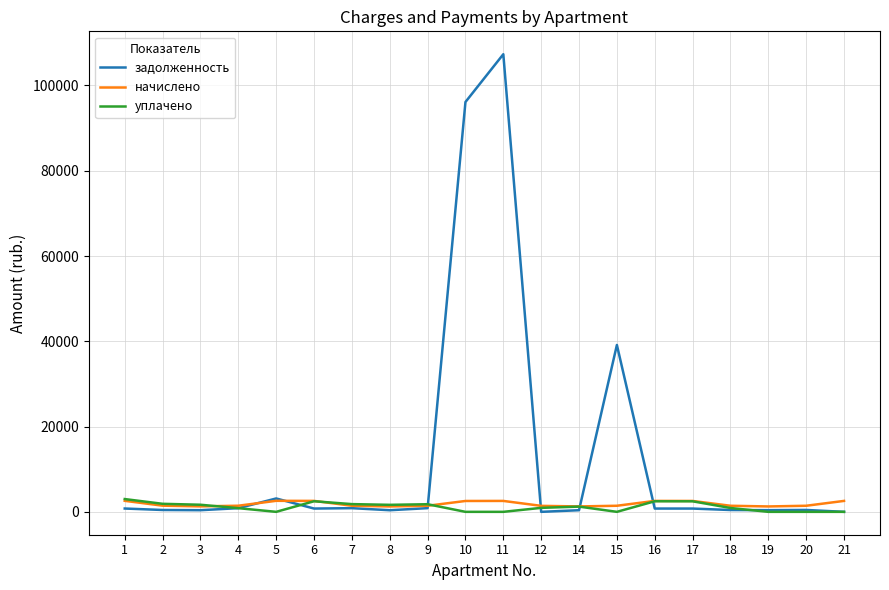

What is the difference between the second highest and second lowest values in the задолженность series?

96124.9